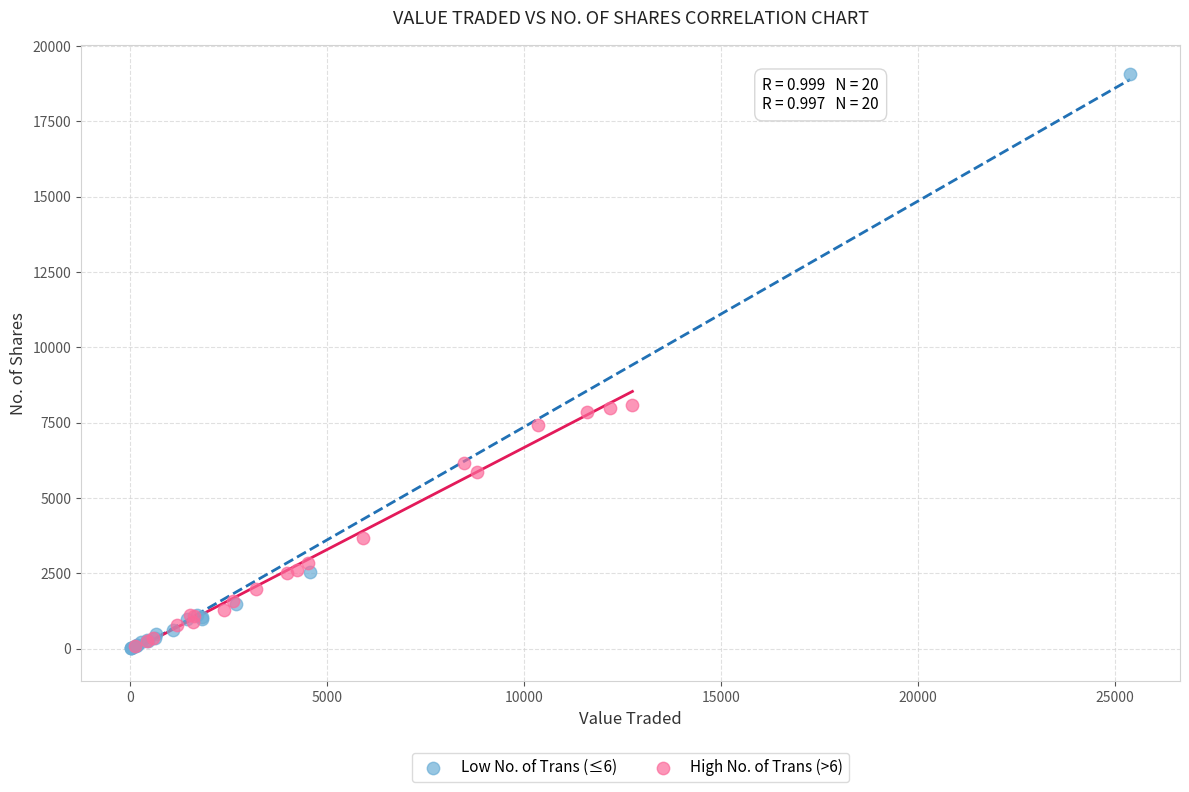

Which series reaches the maximum Y coordinate?

Low No. of Trans (≤6)